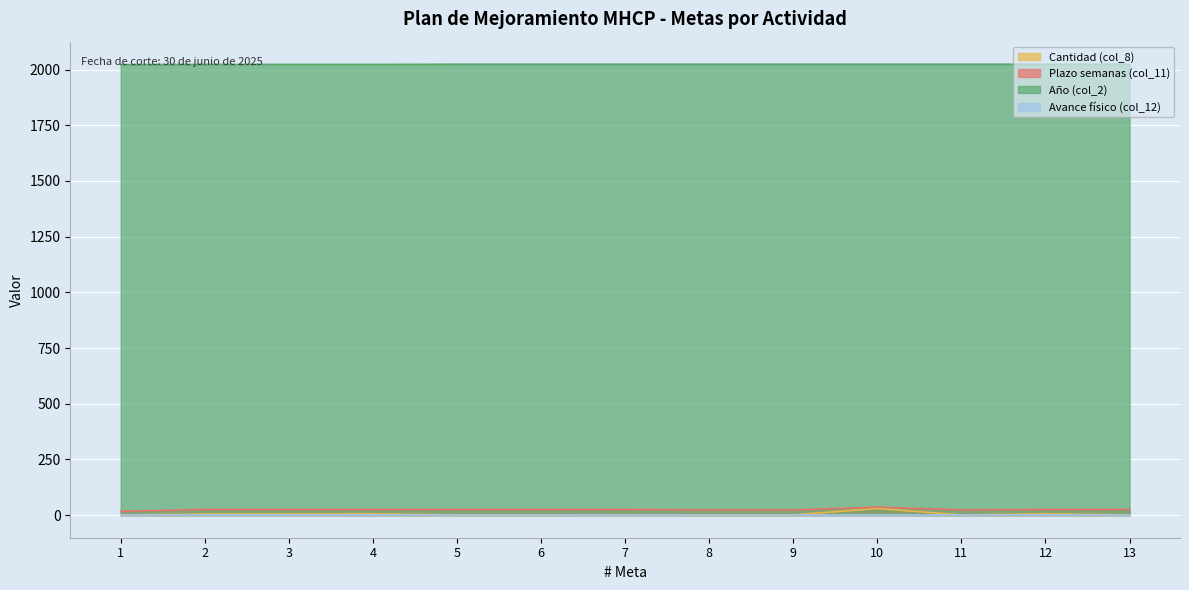

List the labels in order of Cantidad (col_8) value, largest first.

10, 4, 12, 2, 3, 7, 1, 5, 6, 8, 9, 11, 13